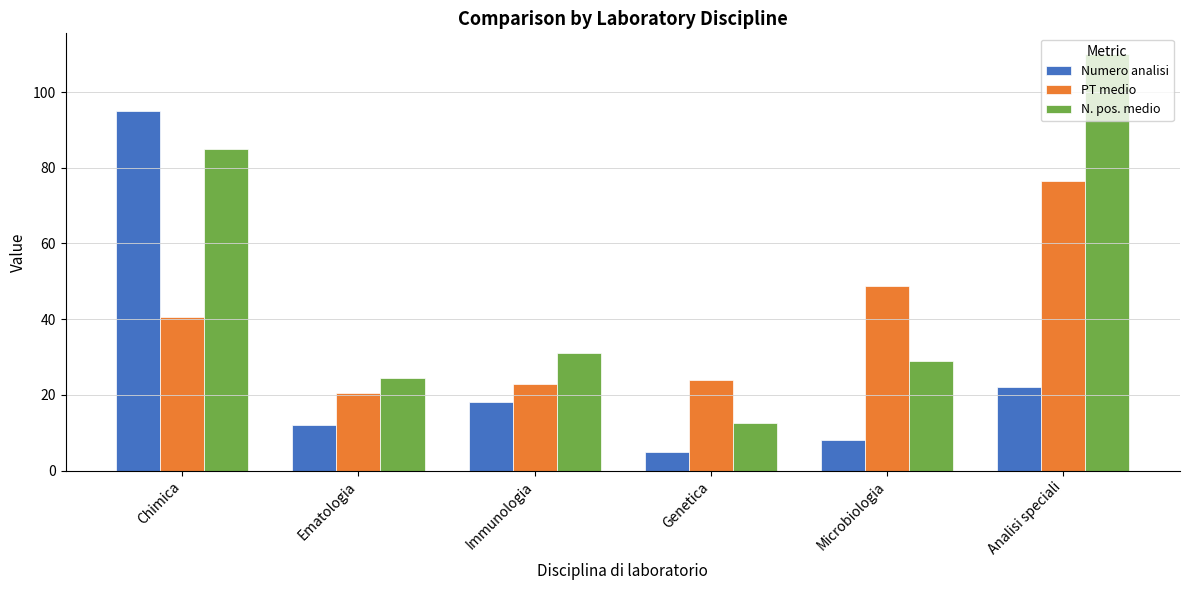

What is the label of the 5th bar from the right?

Ematologia